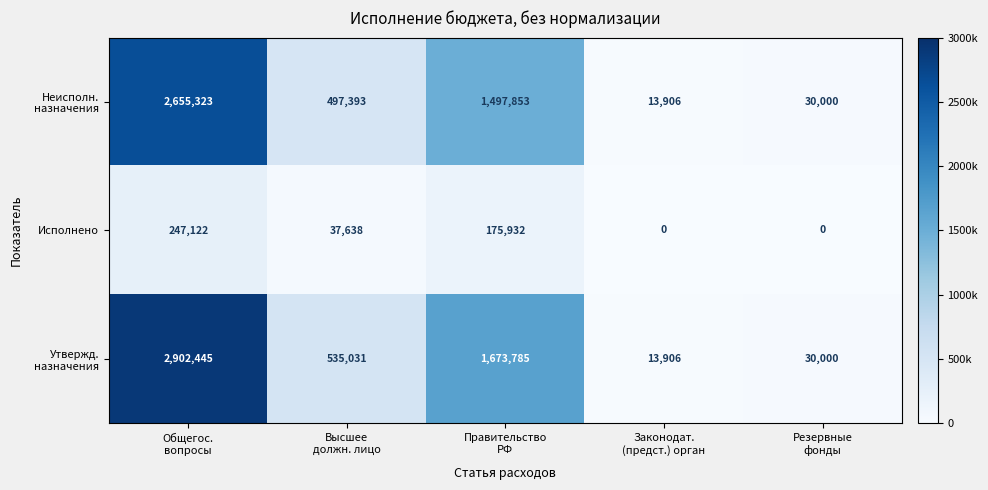

What is the maximum value shown in the chart?

2902445